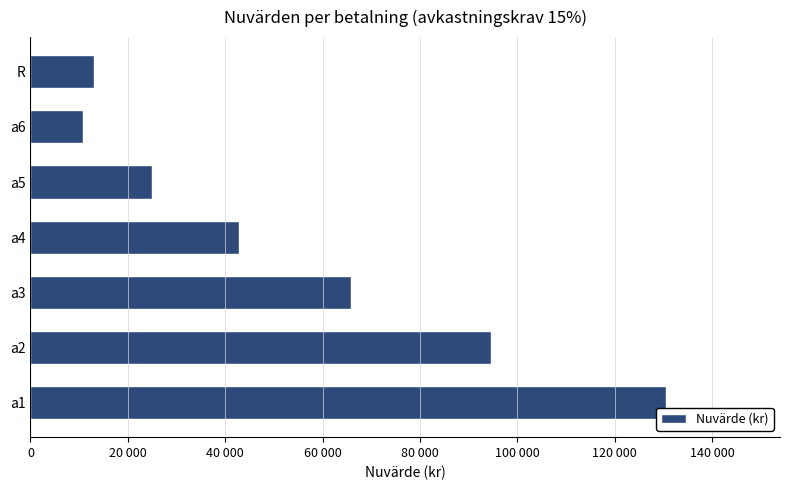

Which category has the lowest value across all series?

a6